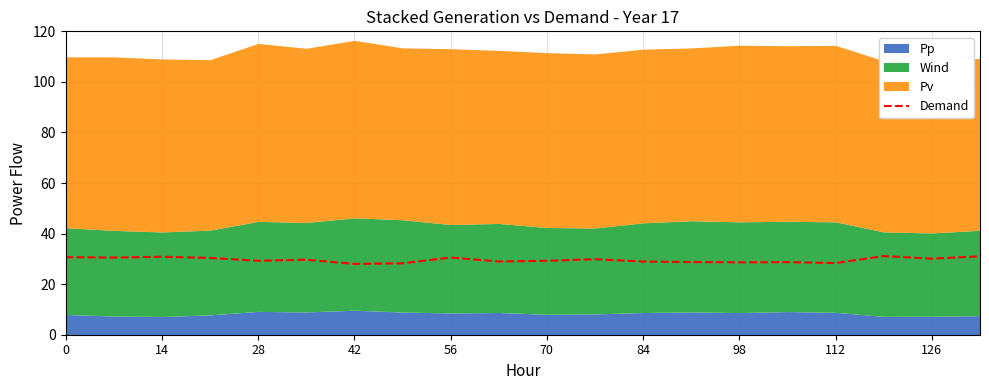

What is the value of the 13th point from the left?

28.9